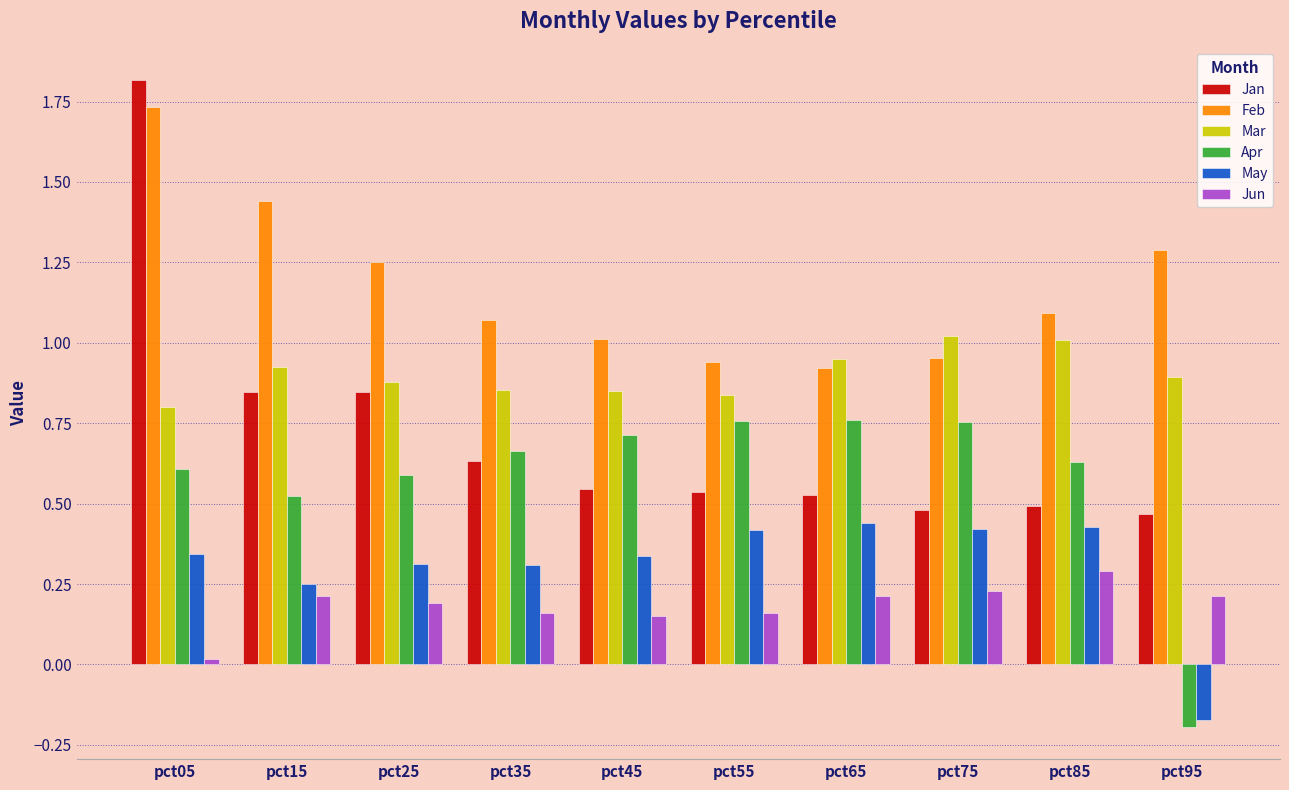

Does the chart contain stacked bars?

No